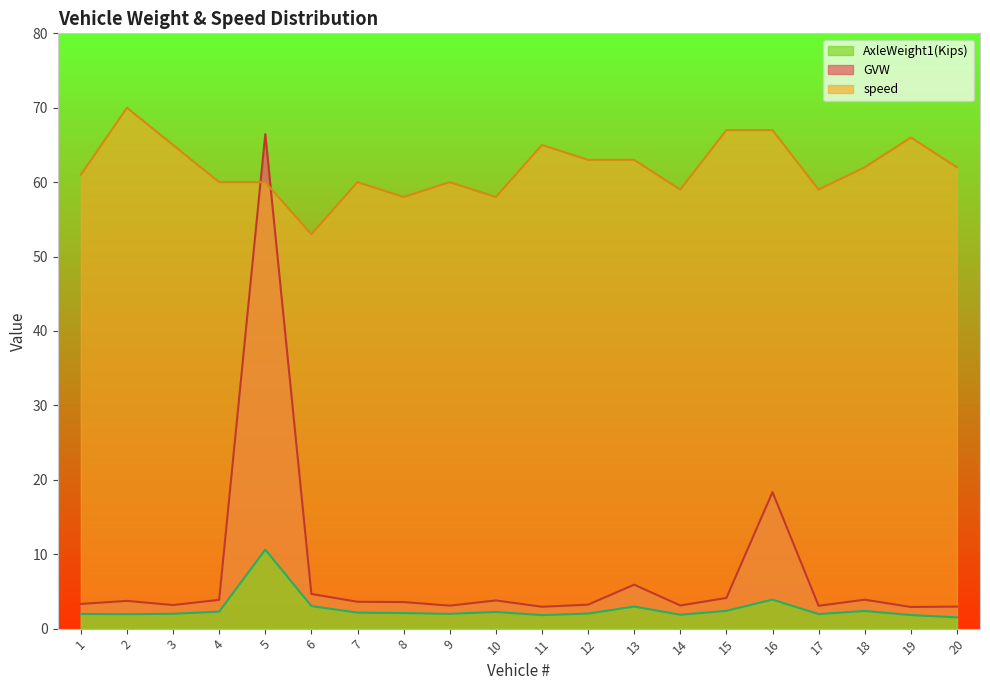

At how many categories does at least one series exceed 11?

20